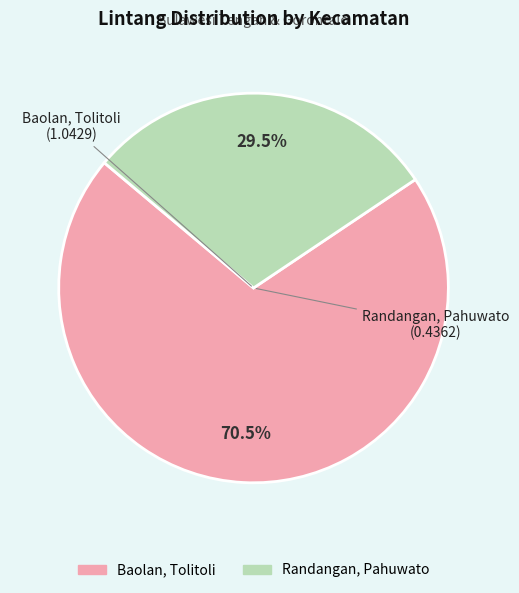

Combined, what portion of the pie is Baolan, Tolitoli and Randangan, Pahuwato?

100.0%